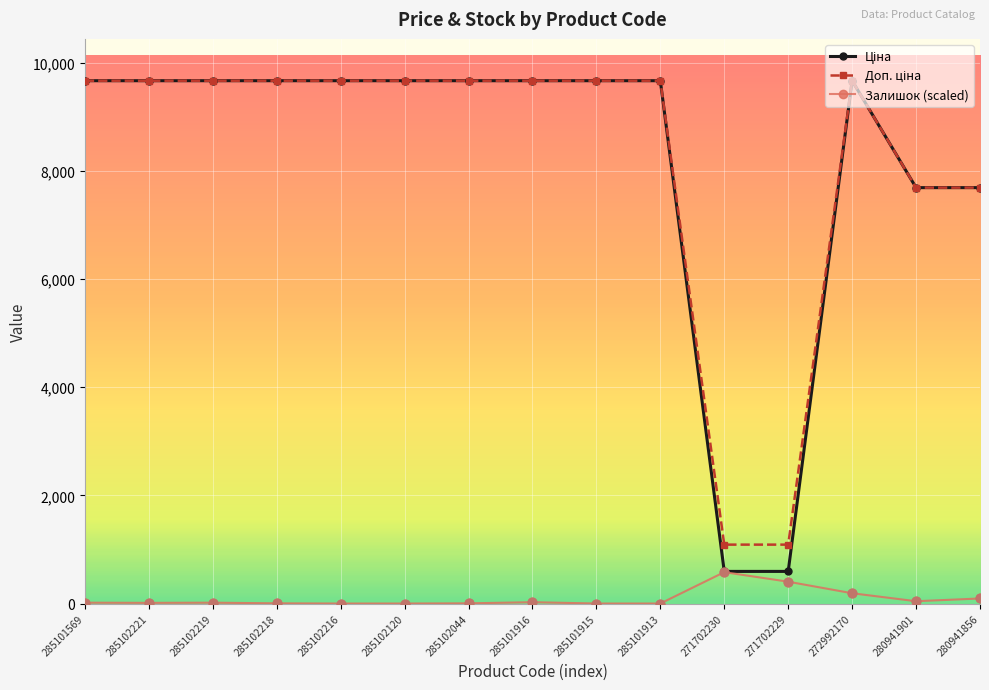

At how many categories does at least one series exceed 1852?

13